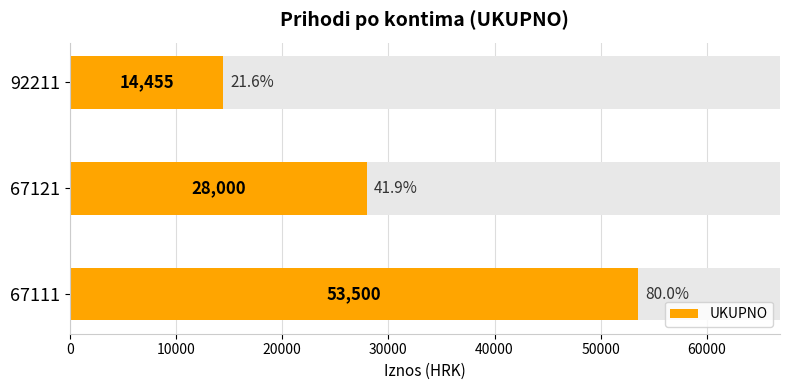

Read the value at 92211.

14455